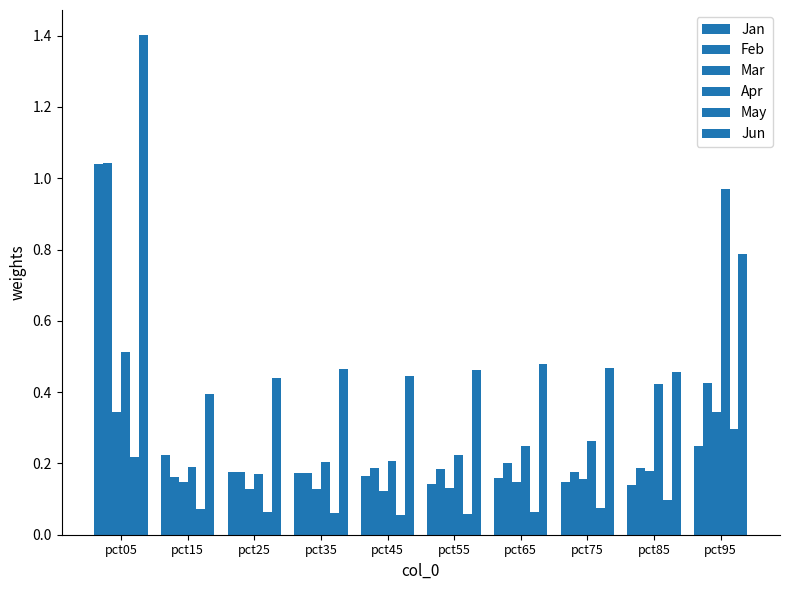

Is it true that Jun equals 0.1 at pct15?

False